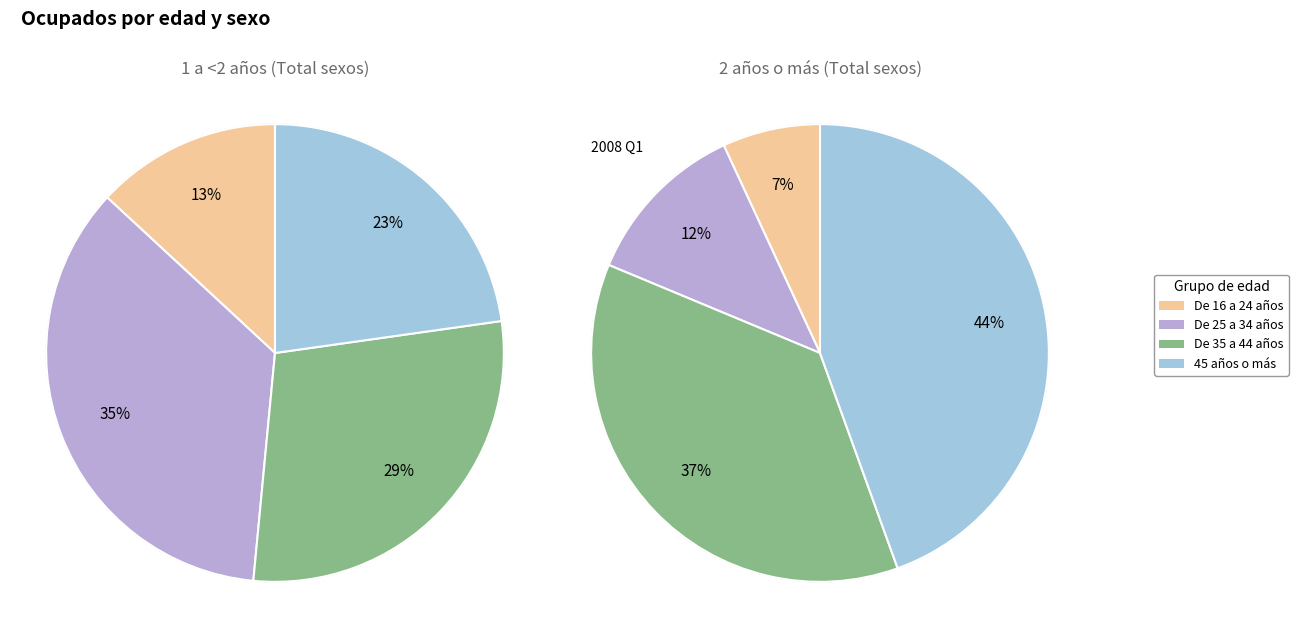

To the nearest percent, what portion does 1 a <2 años Total represent?

9%